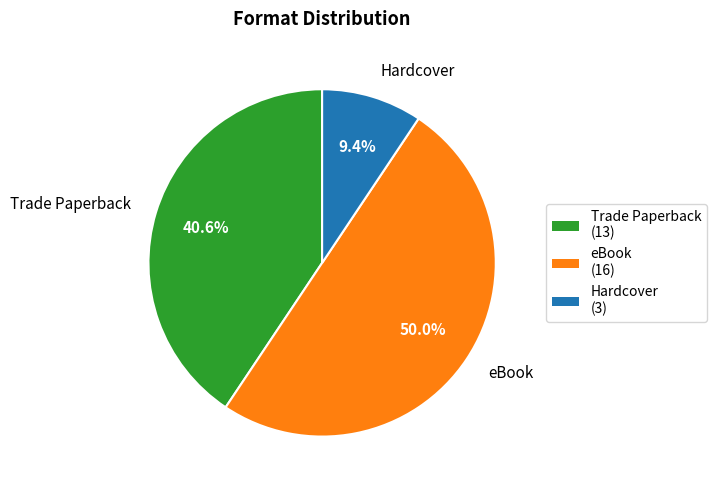

How many slices are in this pie chart?

3